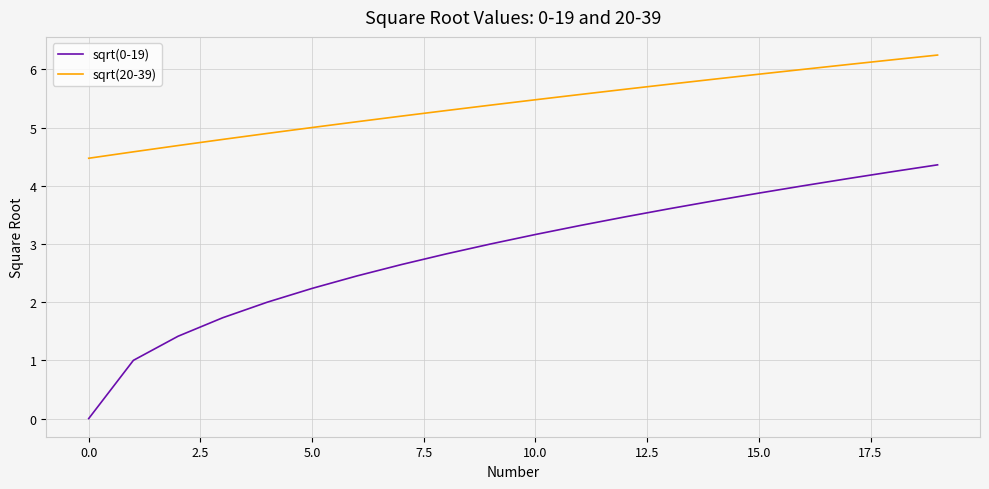

Which series has the largest range (max minus min)?

sqrt(0-19)